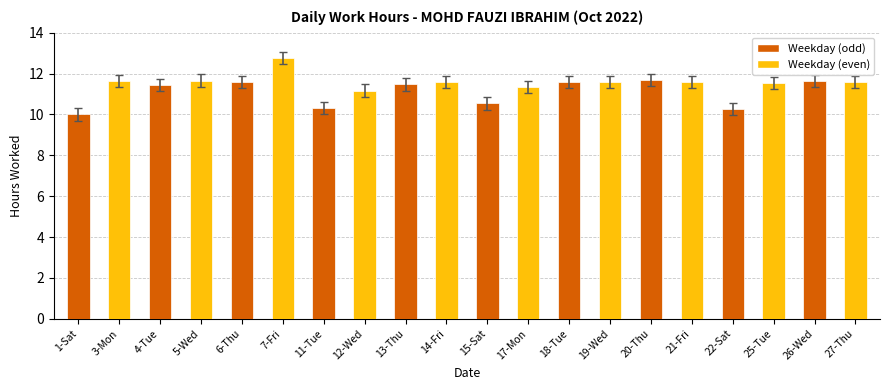

Which label corresponds to the largest value in the chart?

7-Fri